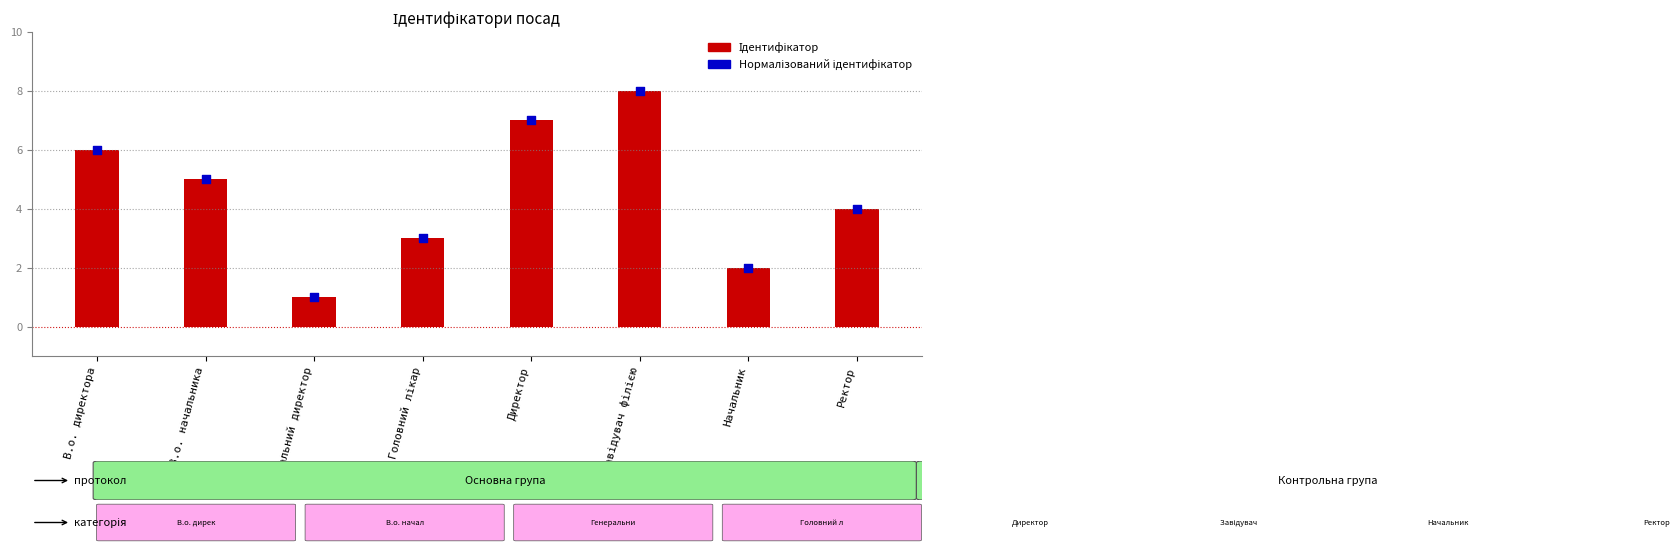

At how many categories does at least one series exceed 7?

1